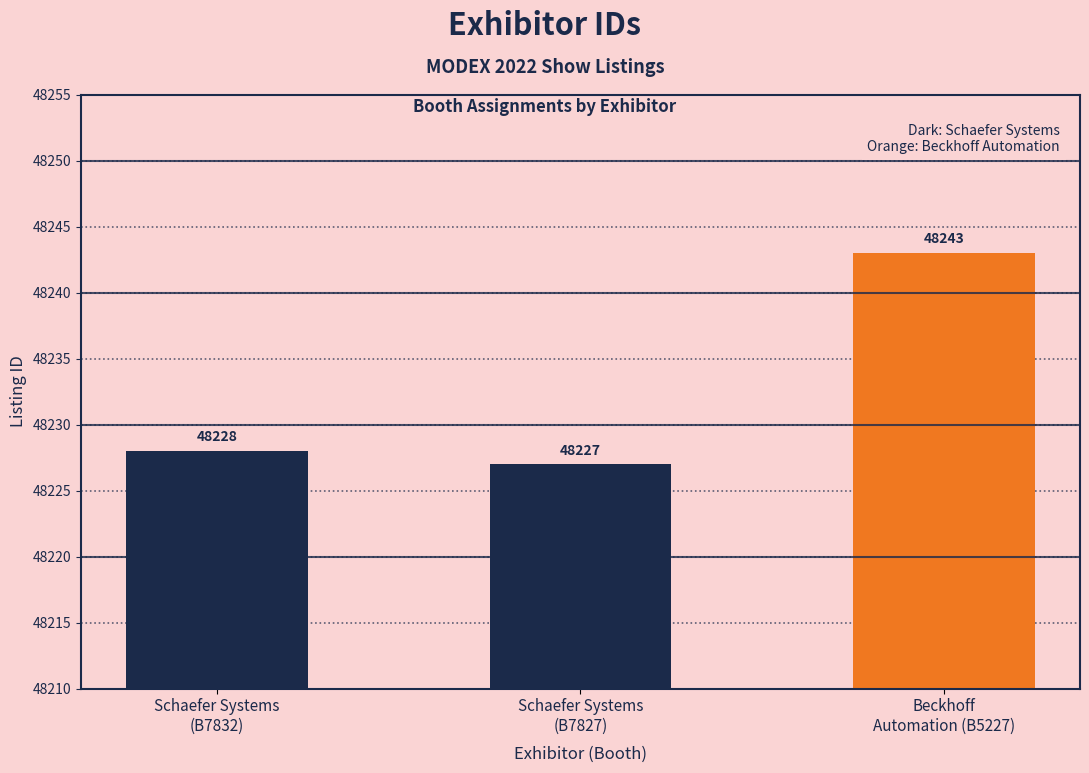

What is the minimum value shown in the chart?

48227